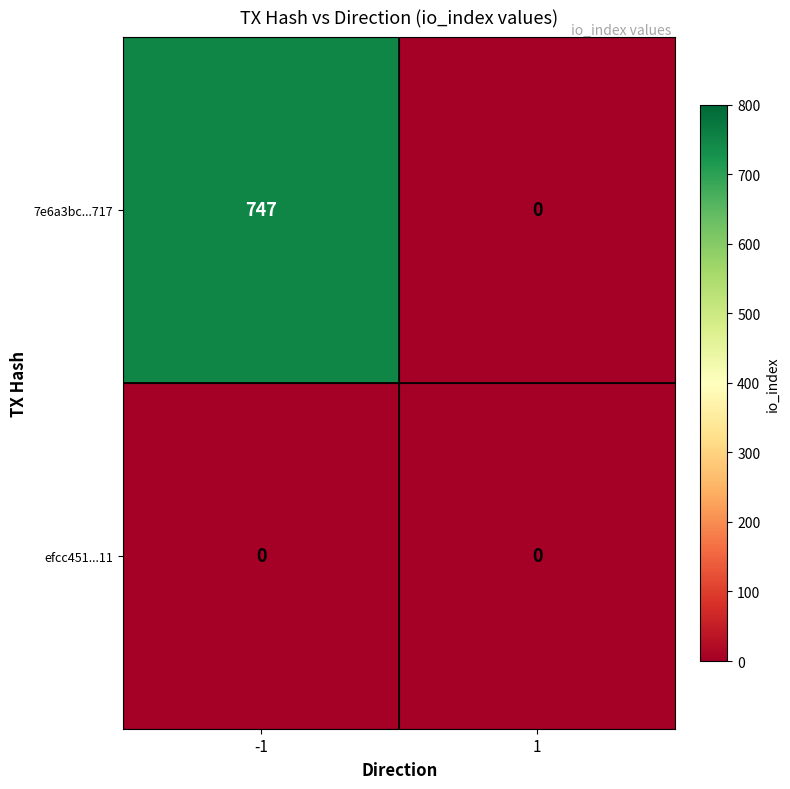

The value of 7e6a3bc...717 at 1 is 0. True or false?

True